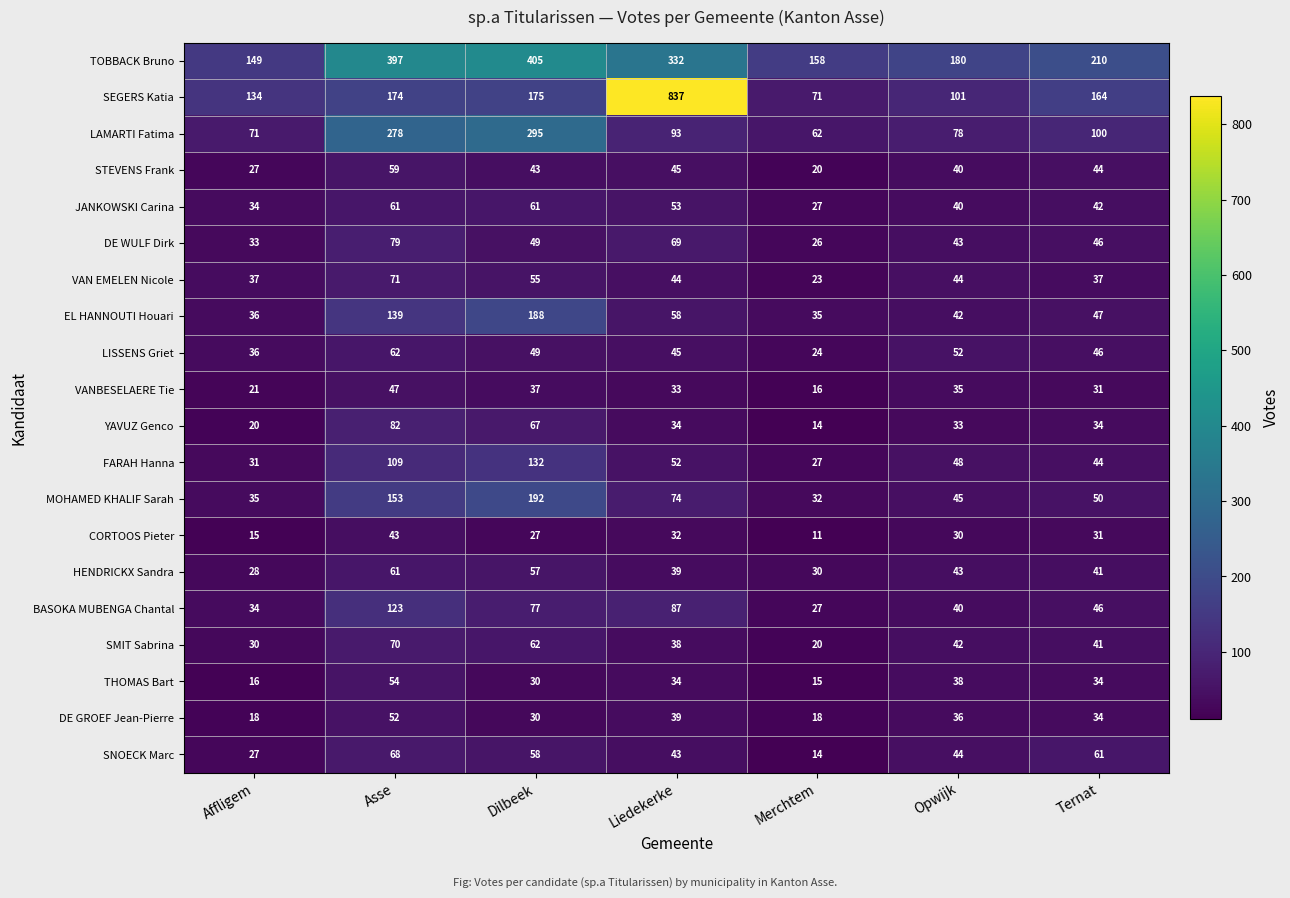

Is the value of YAVUZ Gencо at Dilbeek greater than the value of CORTOOS Pieter at Asse?

Yes